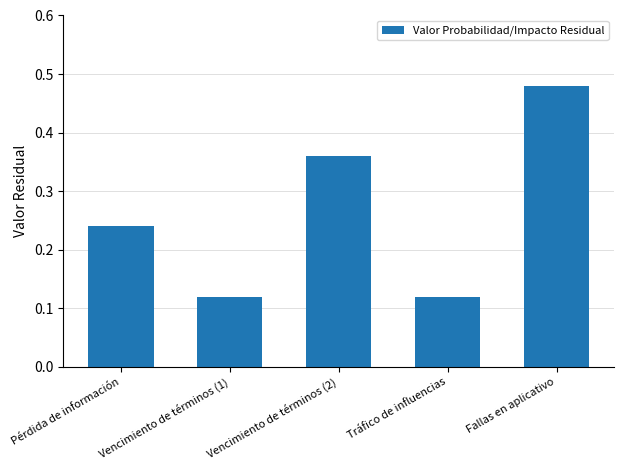

Which category has the highest value across all series?

Fallas en aplicativo